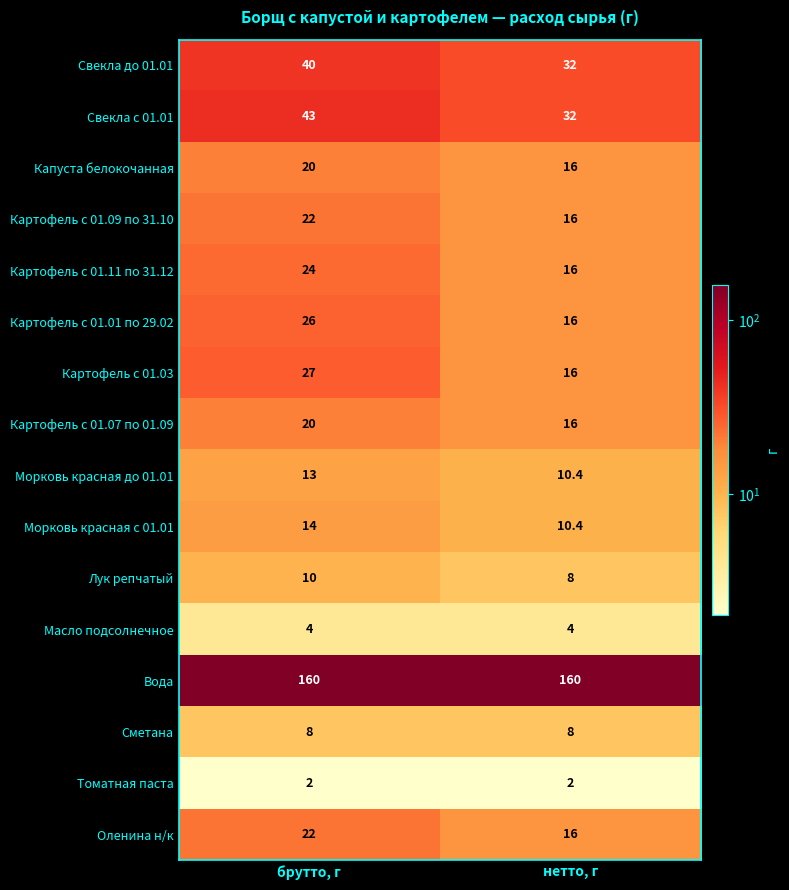

What is the greatest value displayed?

160.0